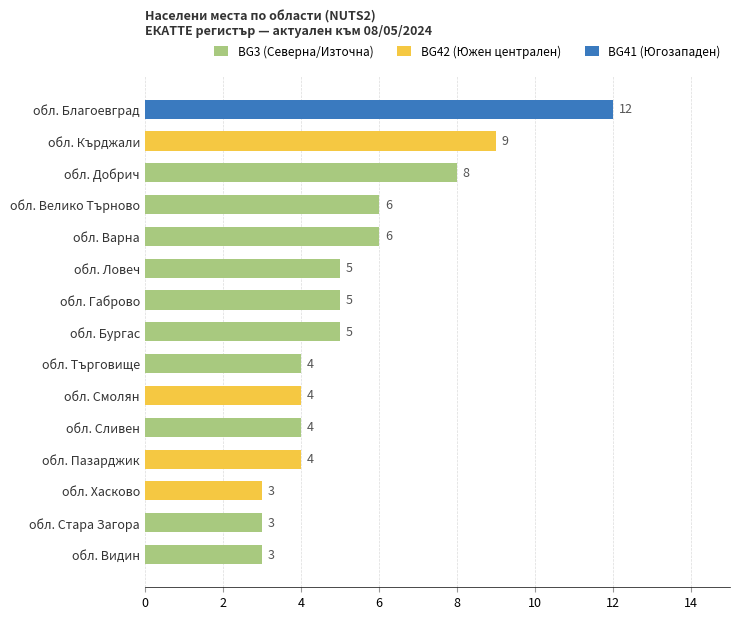

Does the chart contain stacked bars?

No